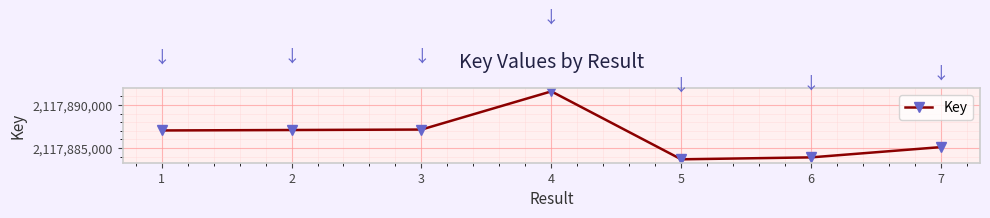

What is the greatest value displayed?

2117891590